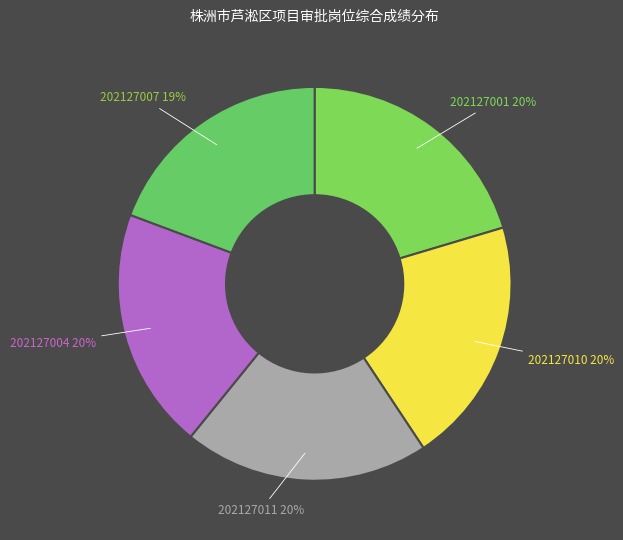

Which slice is the smallest?

202127007